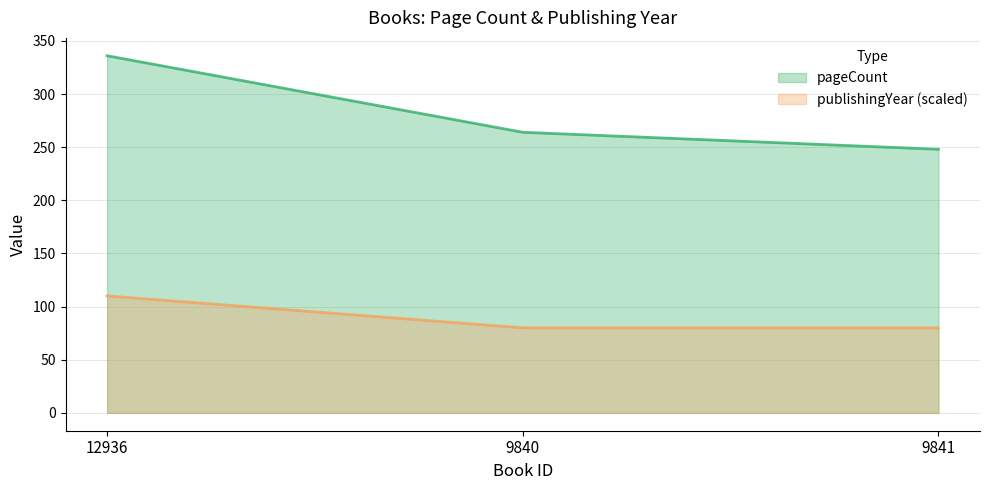

What position from the right is 12936?

3